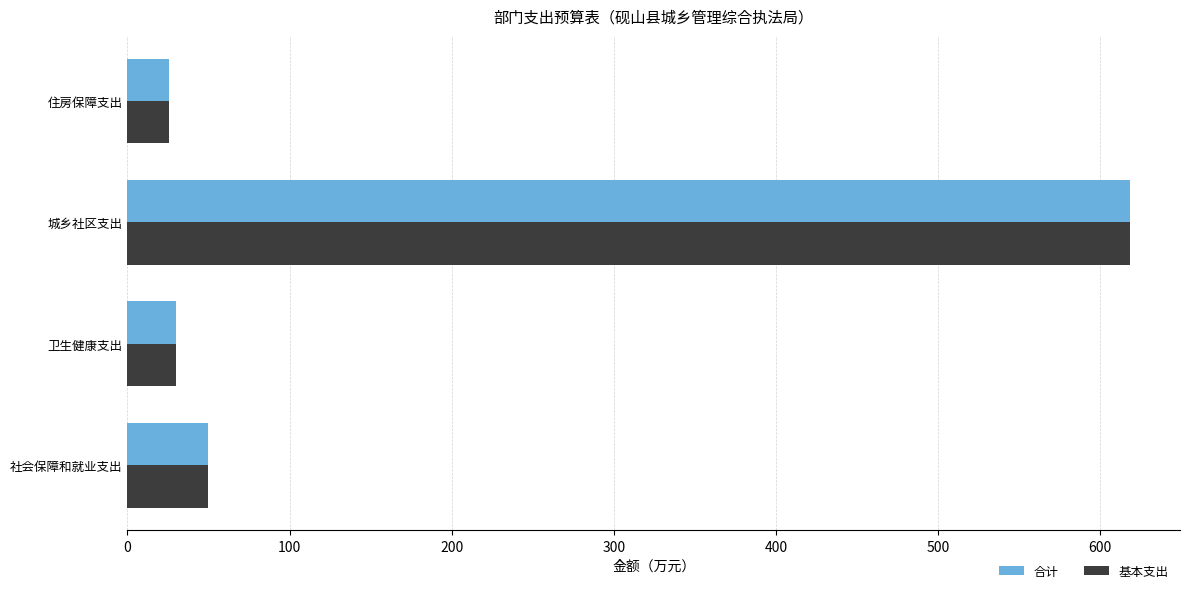

True or false: 基本支出 has a value of 50.0 at 社会保障和就业支出.

True